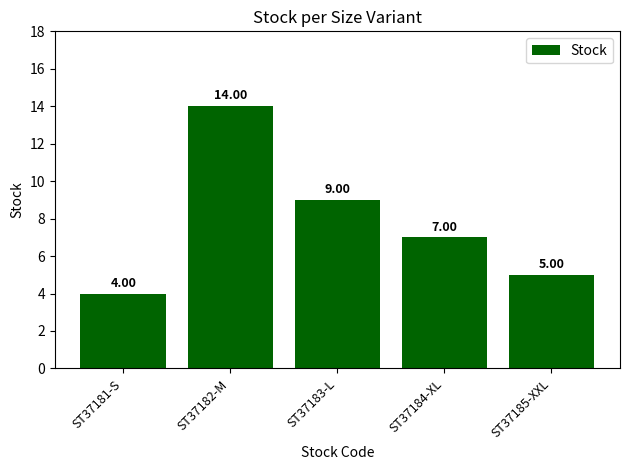

Rank the categories by value from lowest to highest.

ST37181-S, ST37185-XXL, ST37184-XL, ST37183-L, ST37182-M